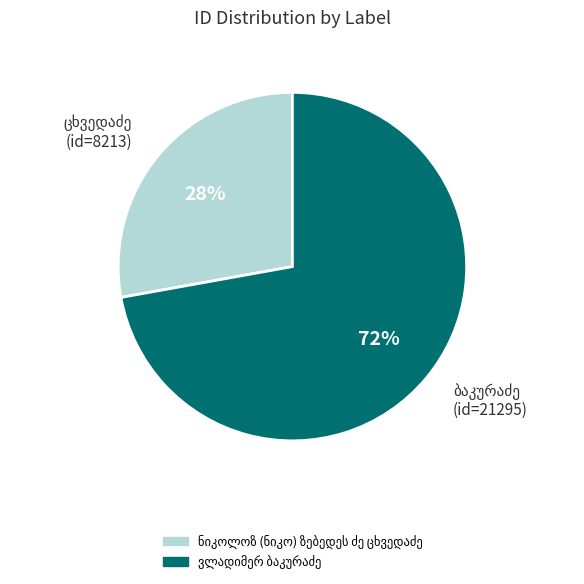

Does any single category account for the majority?

Yes